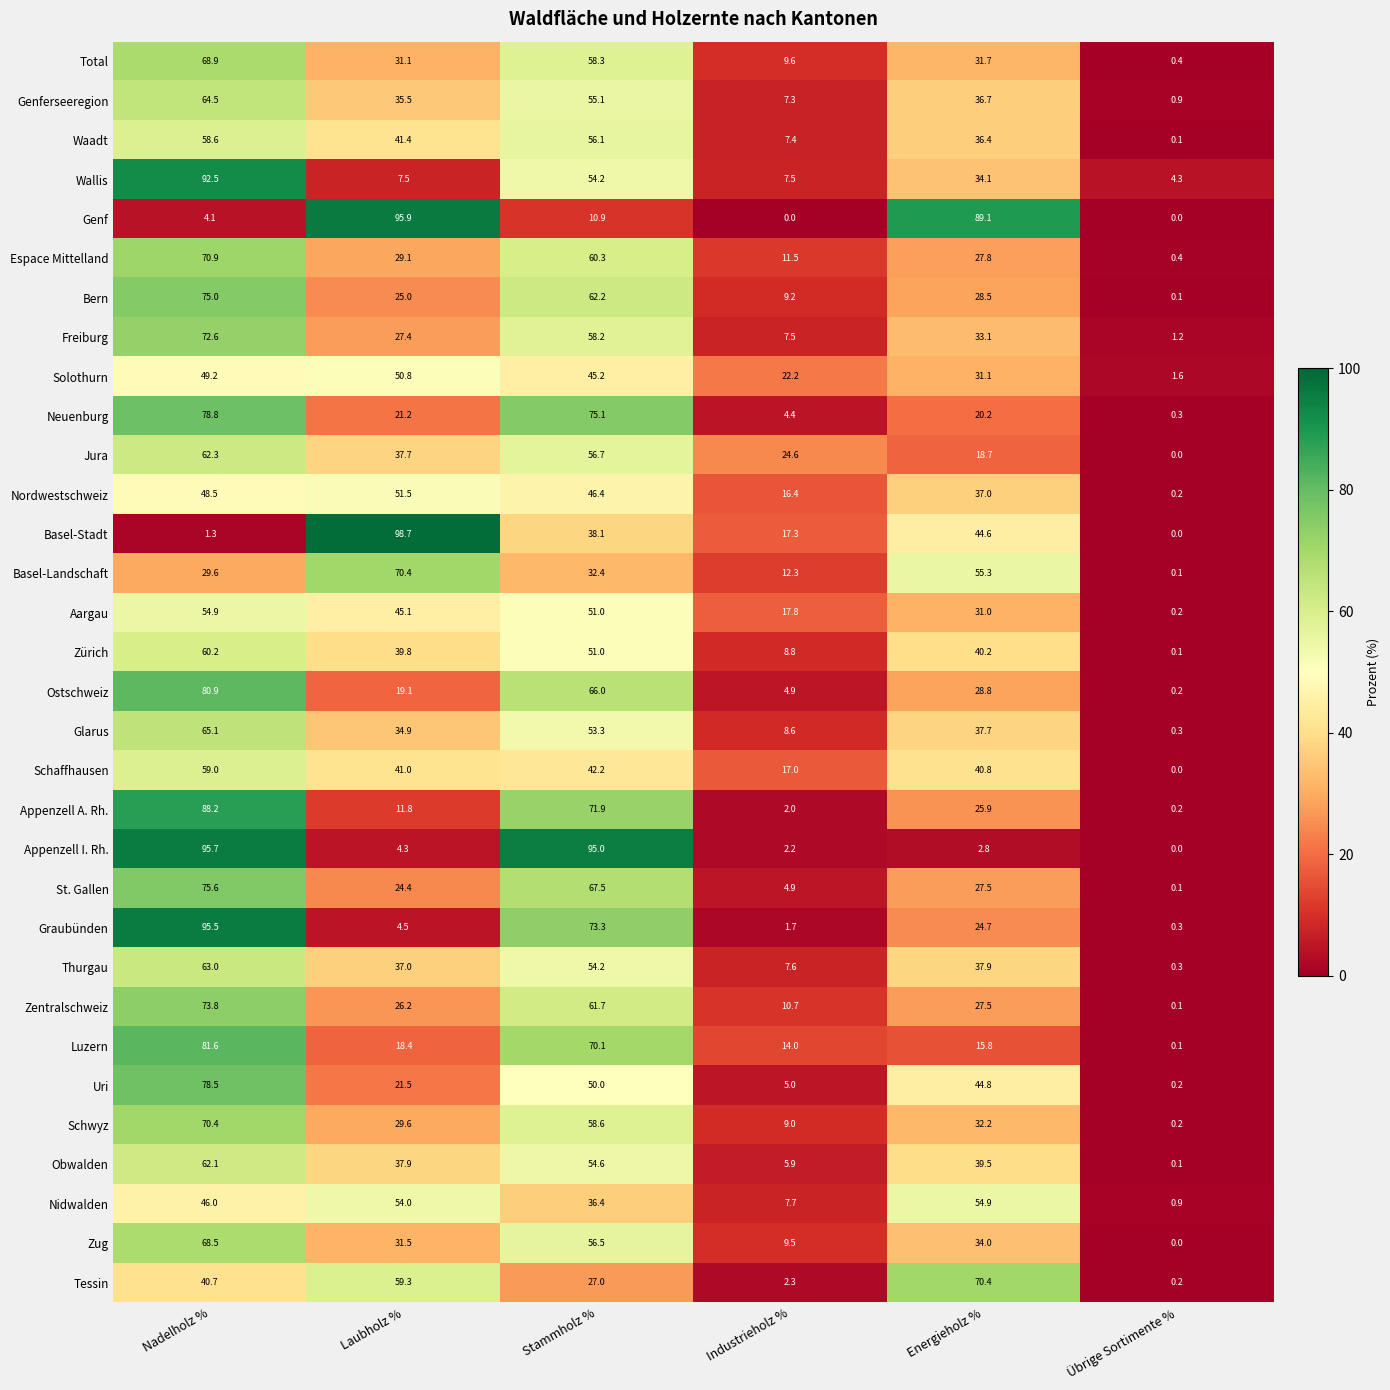

Which series has the largest range (max minus min)?

Basel-Stadt